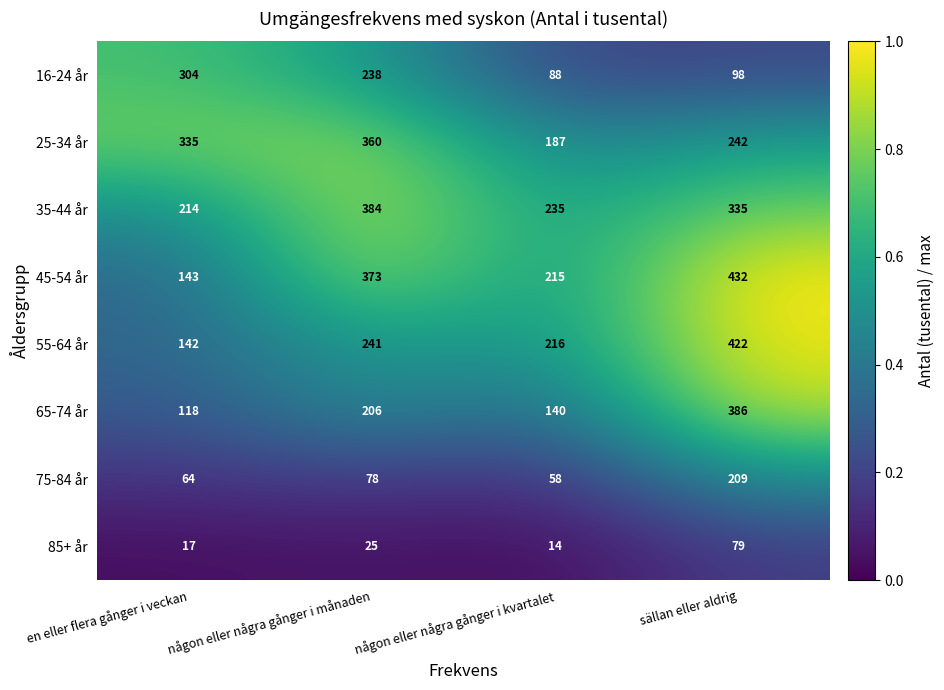

At which category is the sum across all series the highest?

sällan eller aldrig